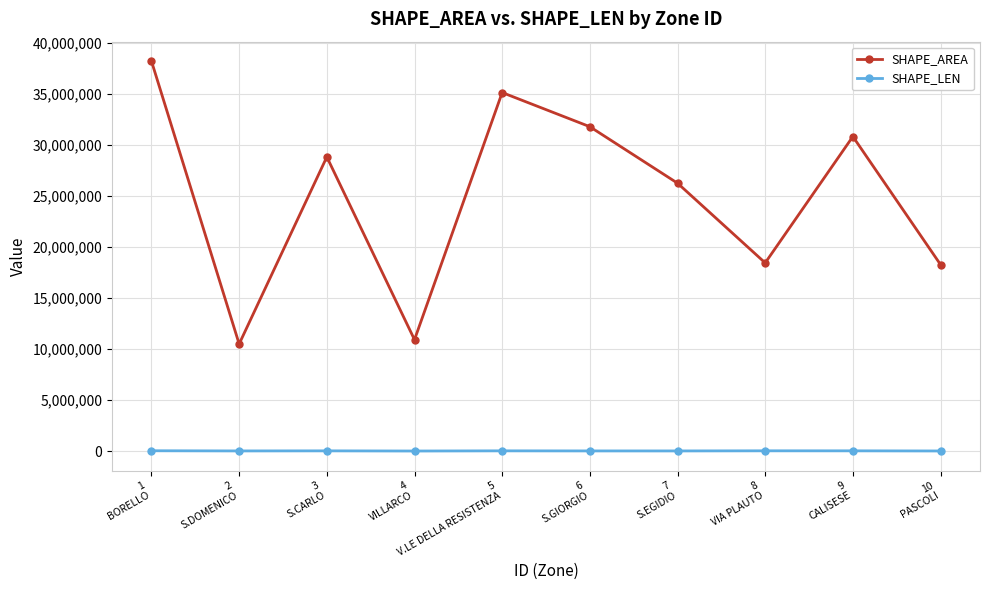

List the series in order of their overall mean, highest first.

SHAPE_AREA, SHAPE_LEN